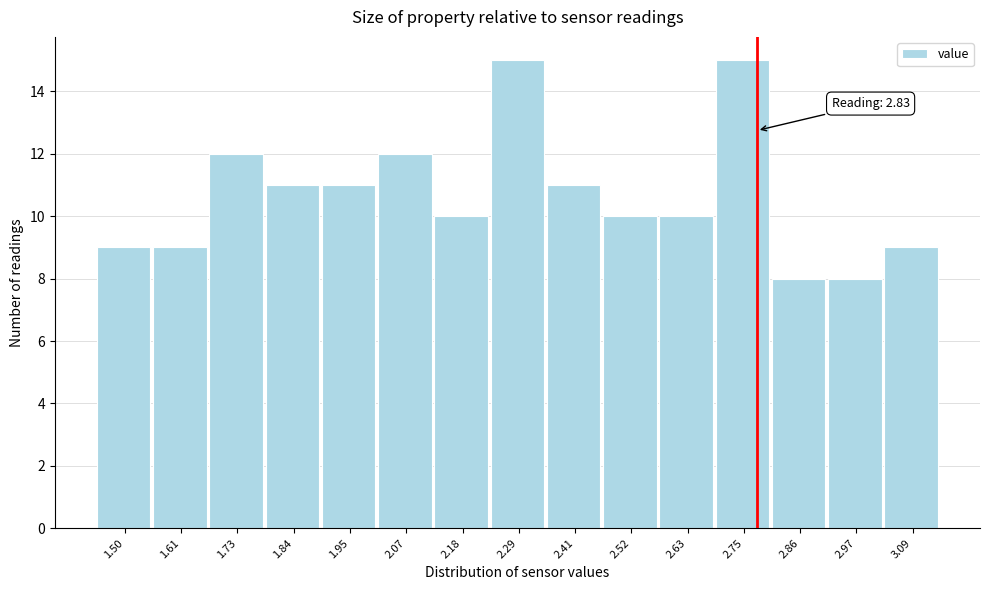

Reading left to right, extract all data points from this chart.

9	9	12	11	11	12	10	15	11	10	10	15	8	8	9